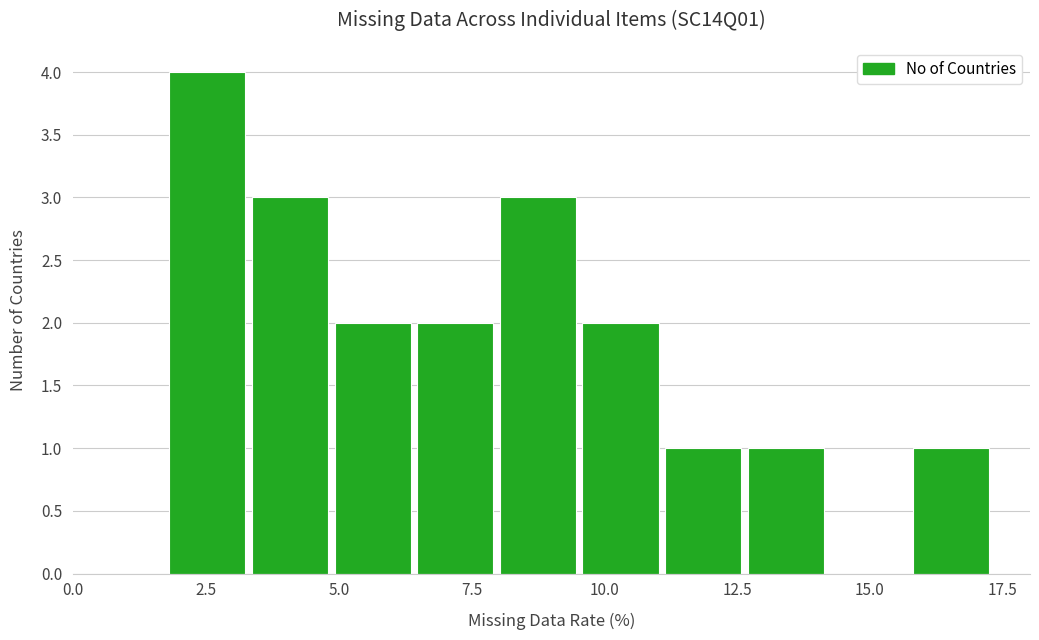

Around what value on the x-axis is the tallest bar? Give the approximate position of its centre, as read against the axis.

2.5